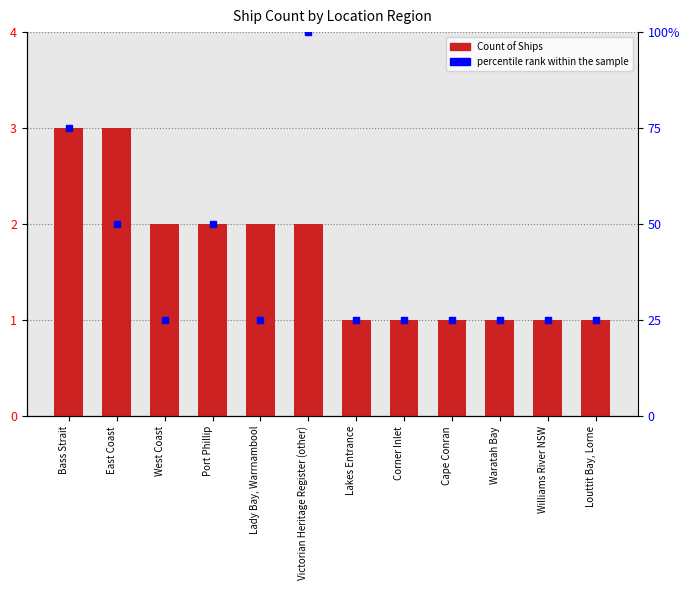

Which series contains the highest Y value?

percentile rank within the sample